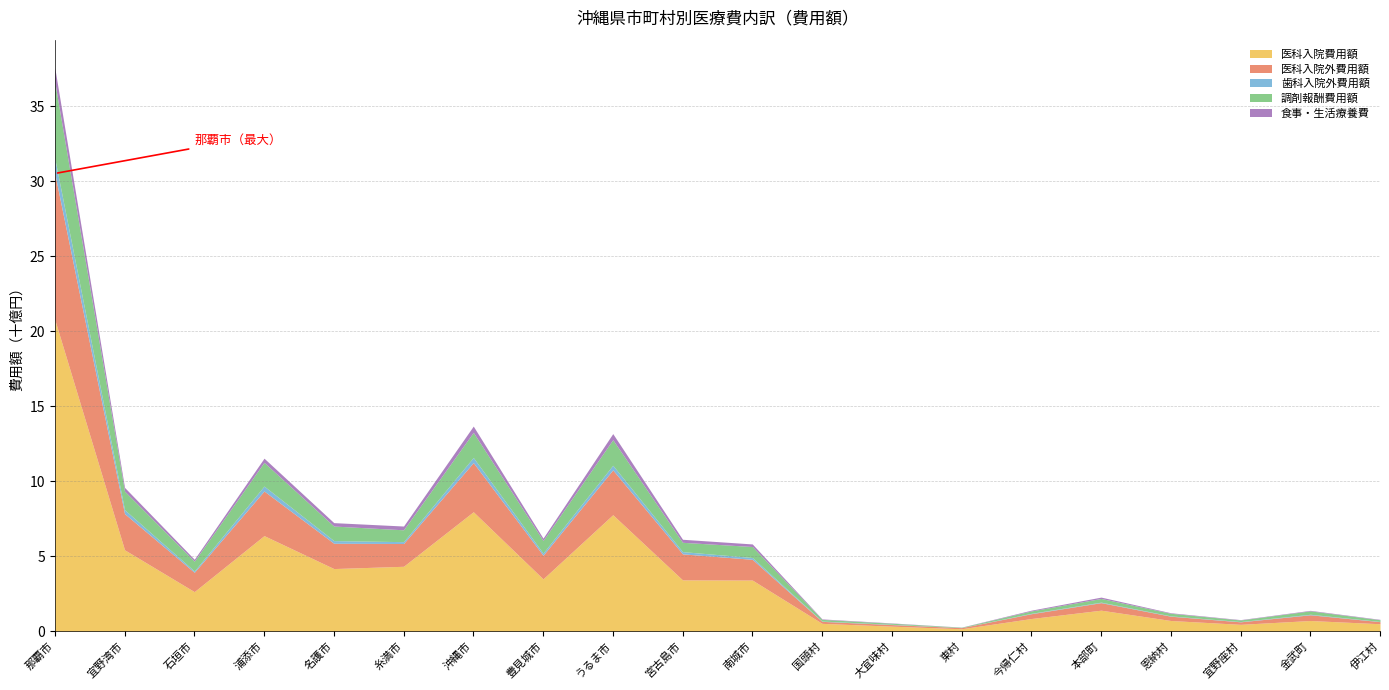

What is the greatest value displayed?

20785939470